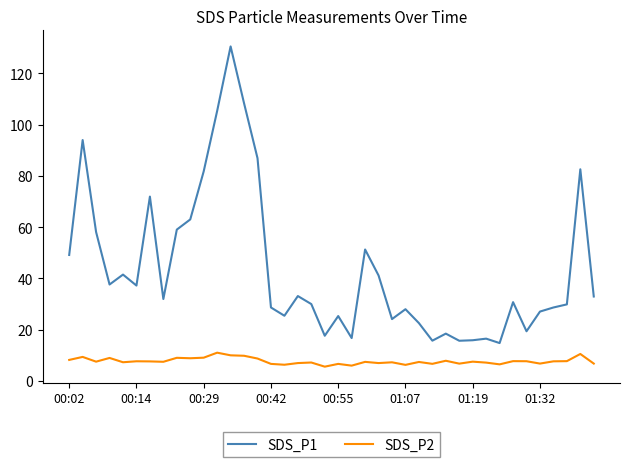

Which series has the largest range (max minus min)?

SDS_P1